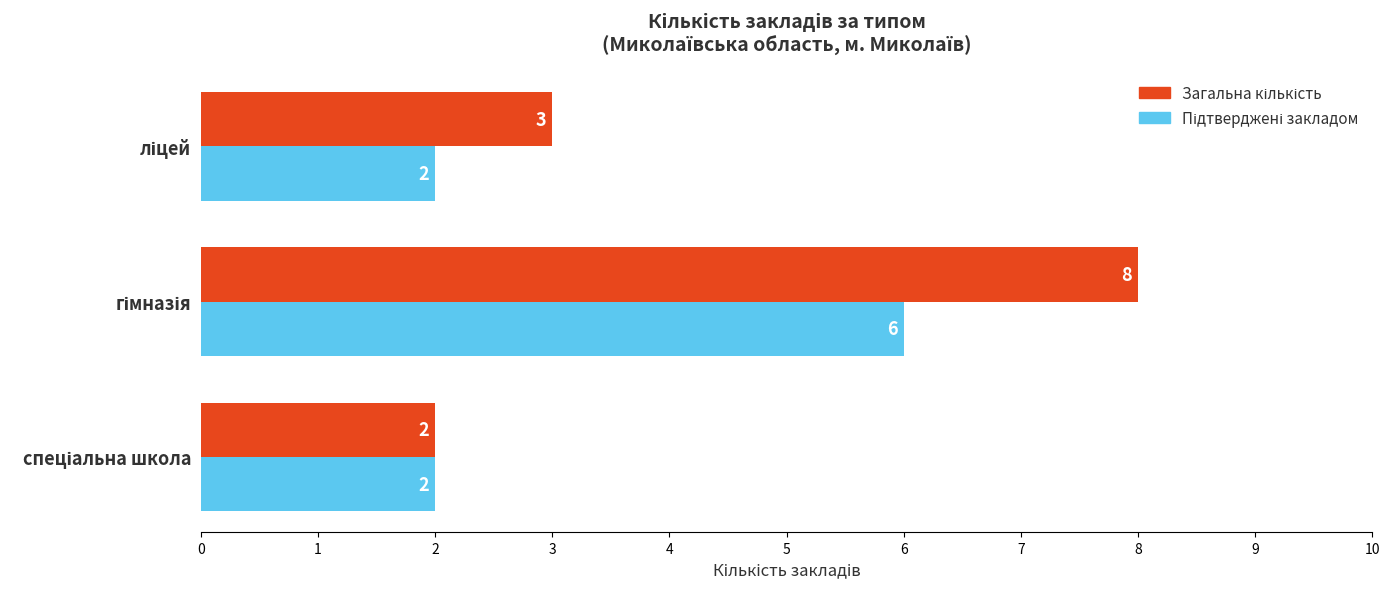

What is the smallest value displayed?

2